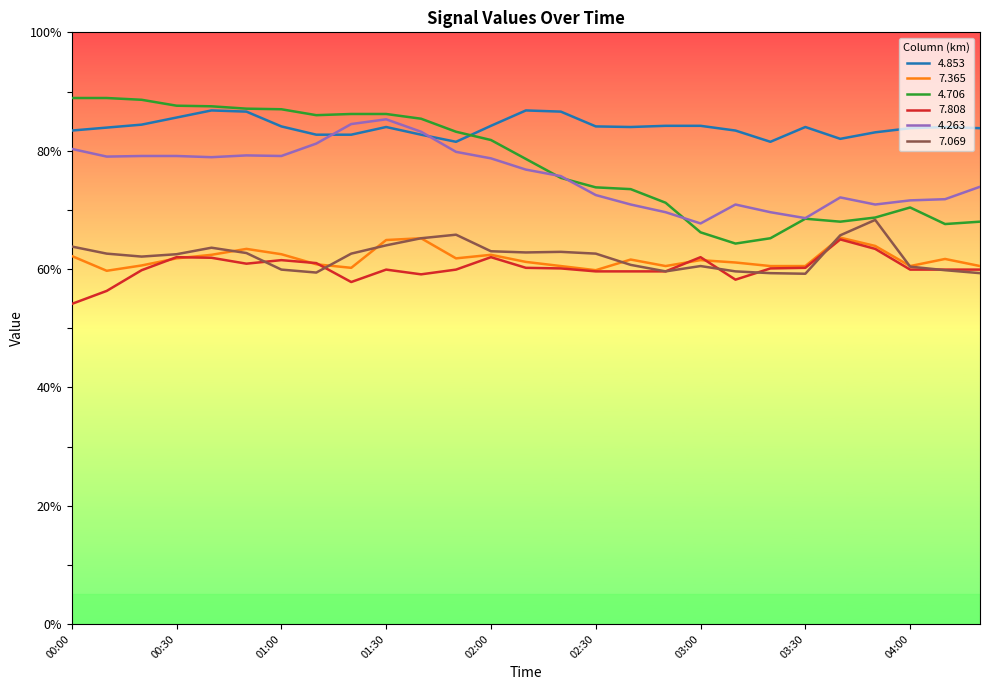

True or false: 7.069 and 4.853 cross at least once.

False